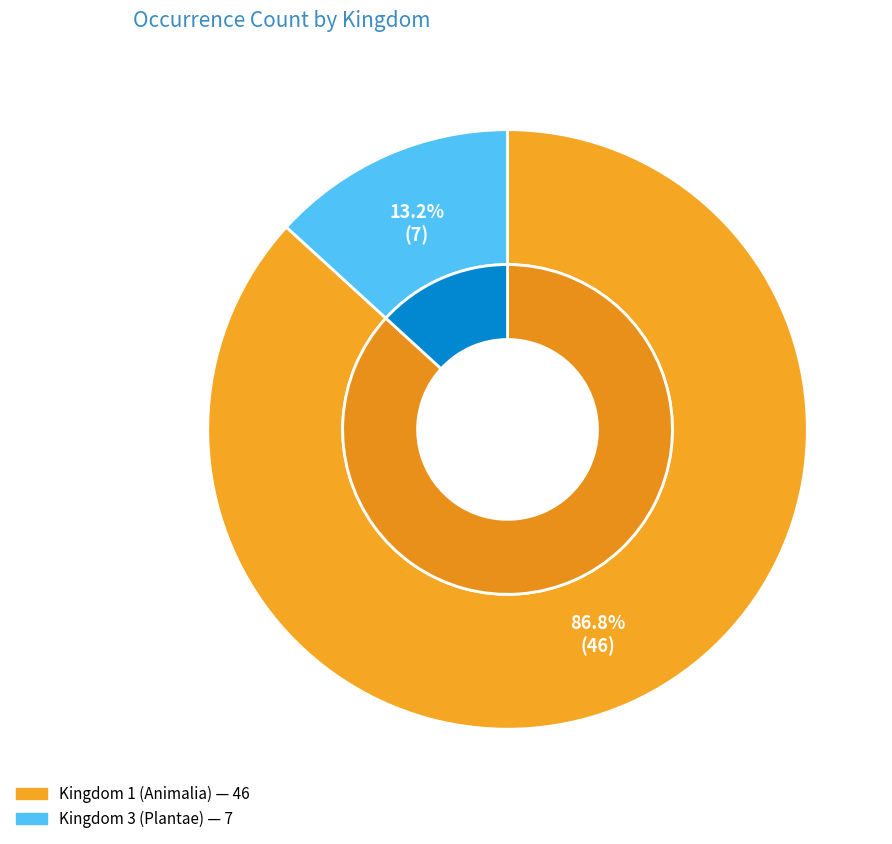

To the nearest percent, what percentage of the pie is kingdom_1?

87%